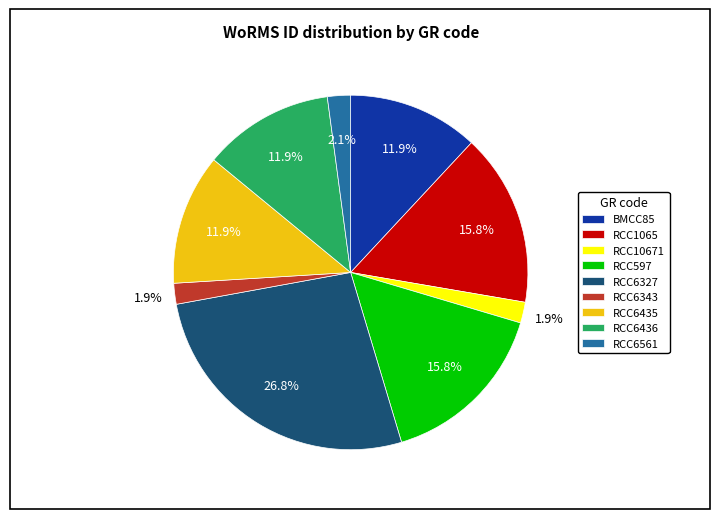

Combined, do RCC6327 and RCC6343 account for over 50%?

No